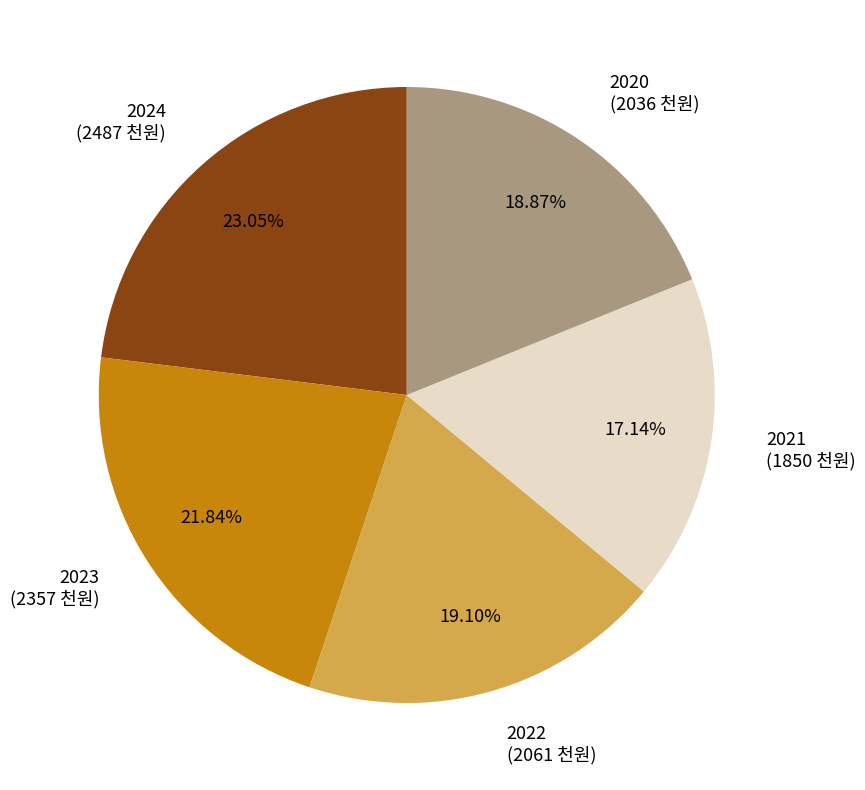

To the nearest percent, what percentage of the pie is 2020?

19%